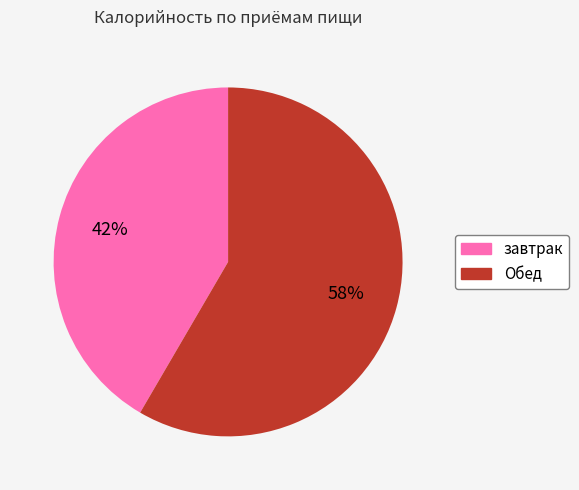

Count the number of slices in the pie.

2